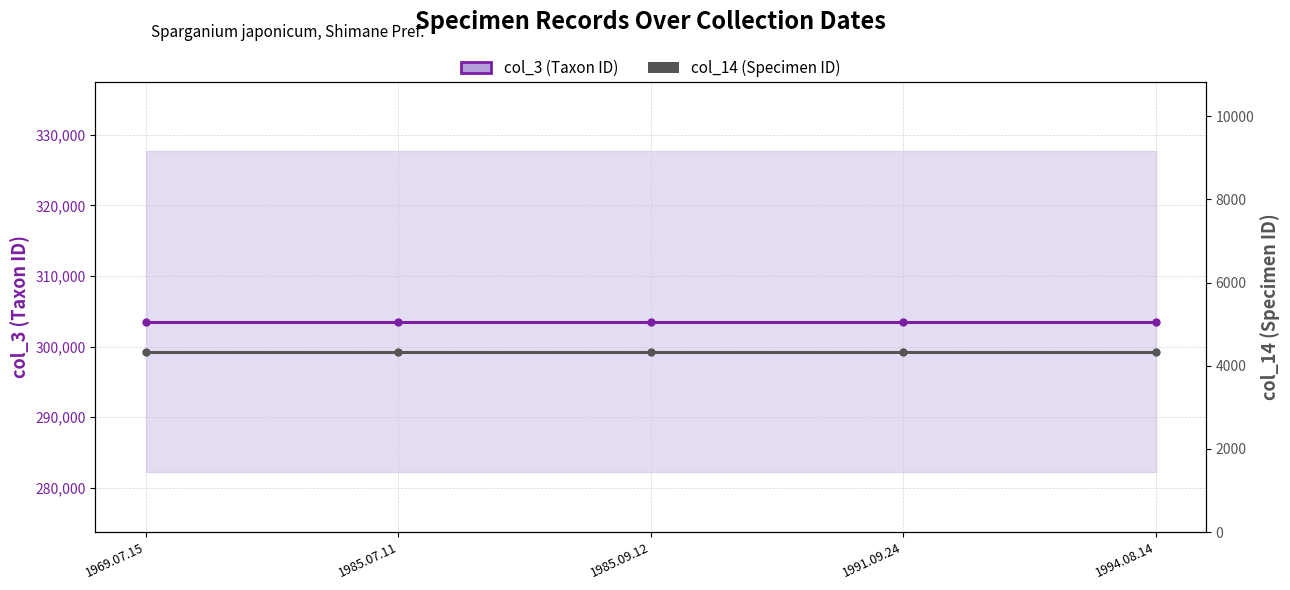

At 1985.07.11, list the series in order from largest to smallest.

col_3 (Taxon ID), col_14 (Specimen ID)